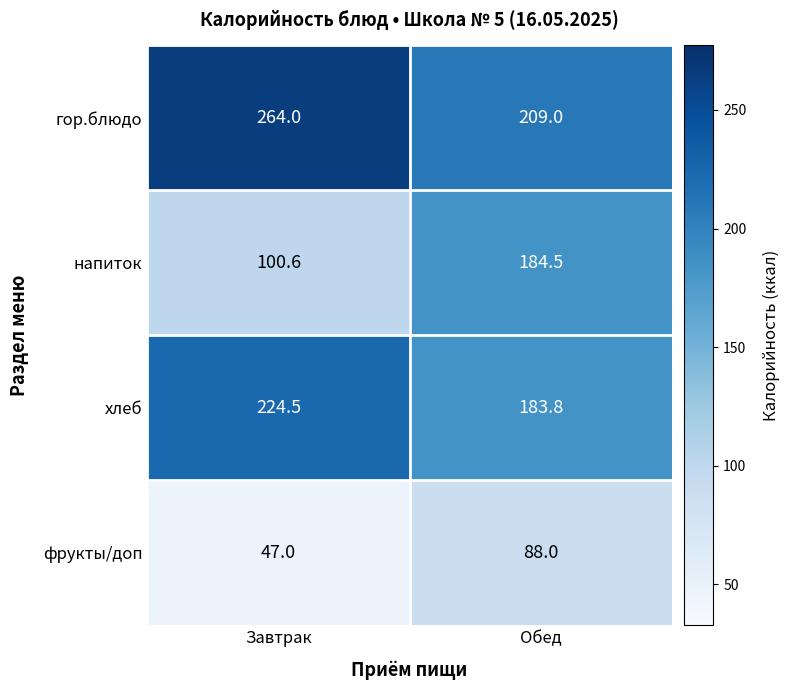

Rank the series by their maximum value, from highest to lowest.

гор.блюдо, хлеб, напиток, фрукты/доп